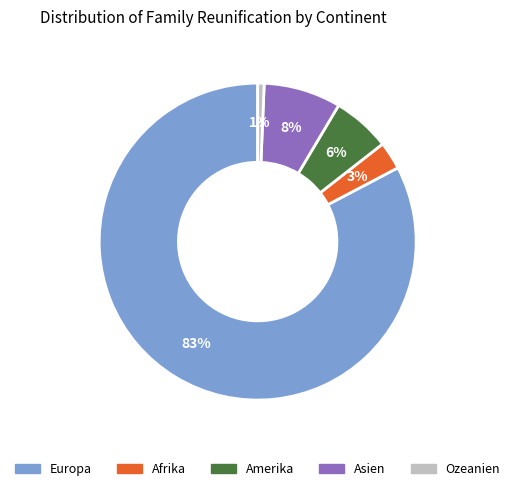

To the nearest percent, what percentage of the pie is Amerika?

6%